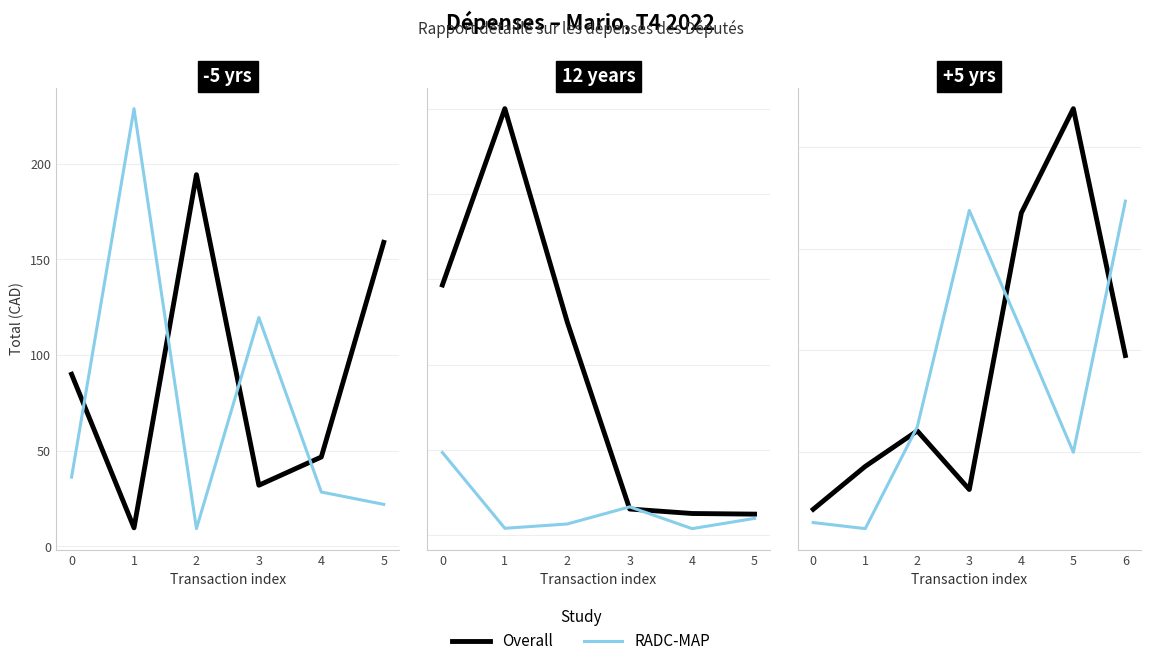

How many interior local peaks does the Overall series have?

2